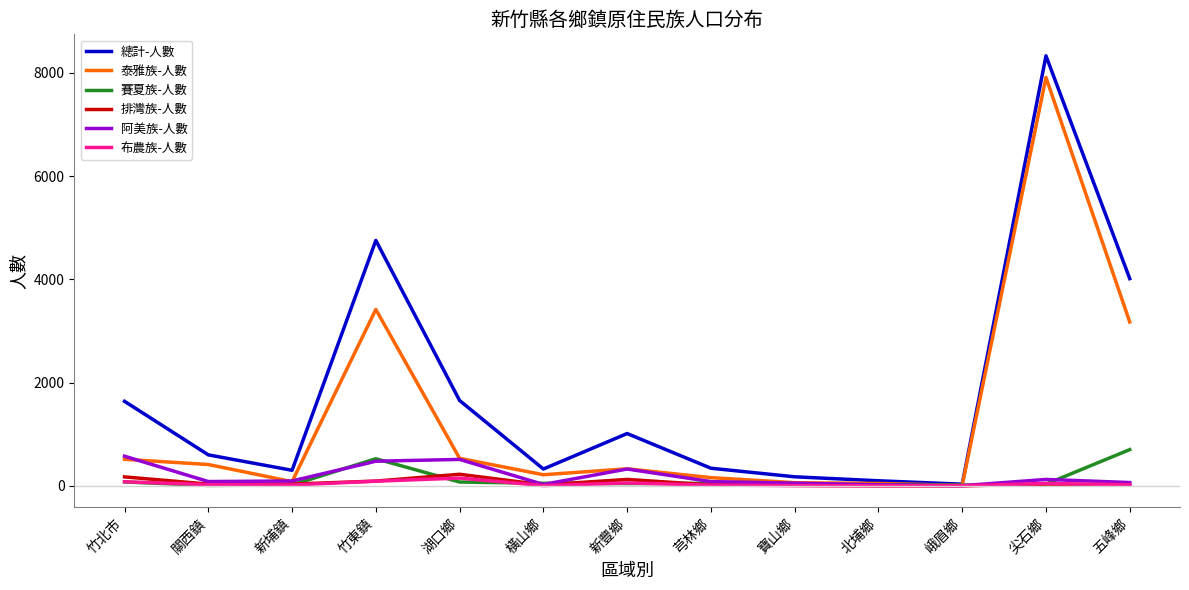

Which series has the widest spread of values?

總計-人數